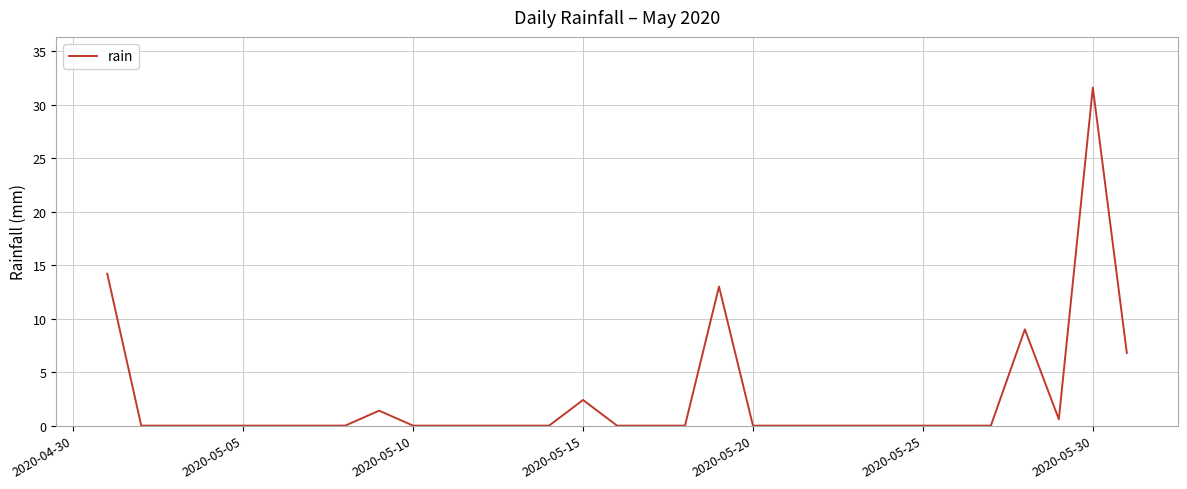

What is the difference between the maximum and minimum values?

31.6